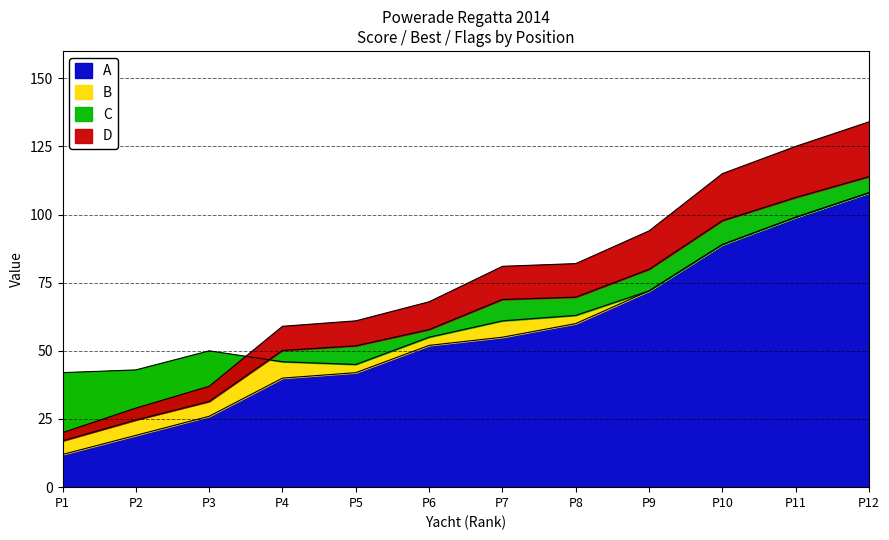

True or false: A has a value of 89 at P10.

True